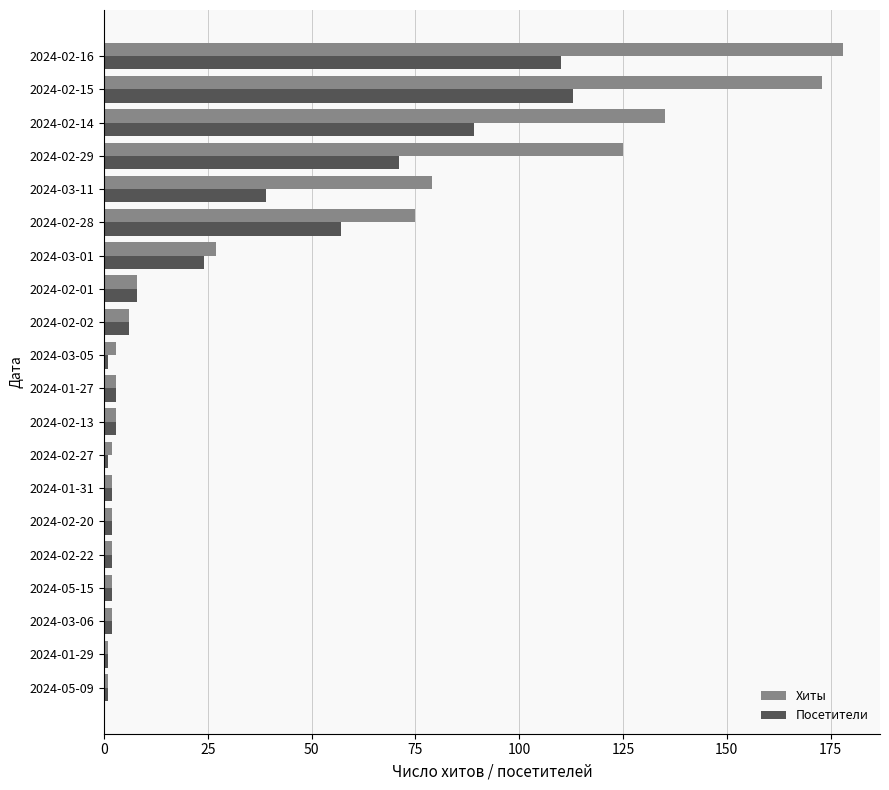

What is the difference between the second highest and minimum values in the Хиты series?

172